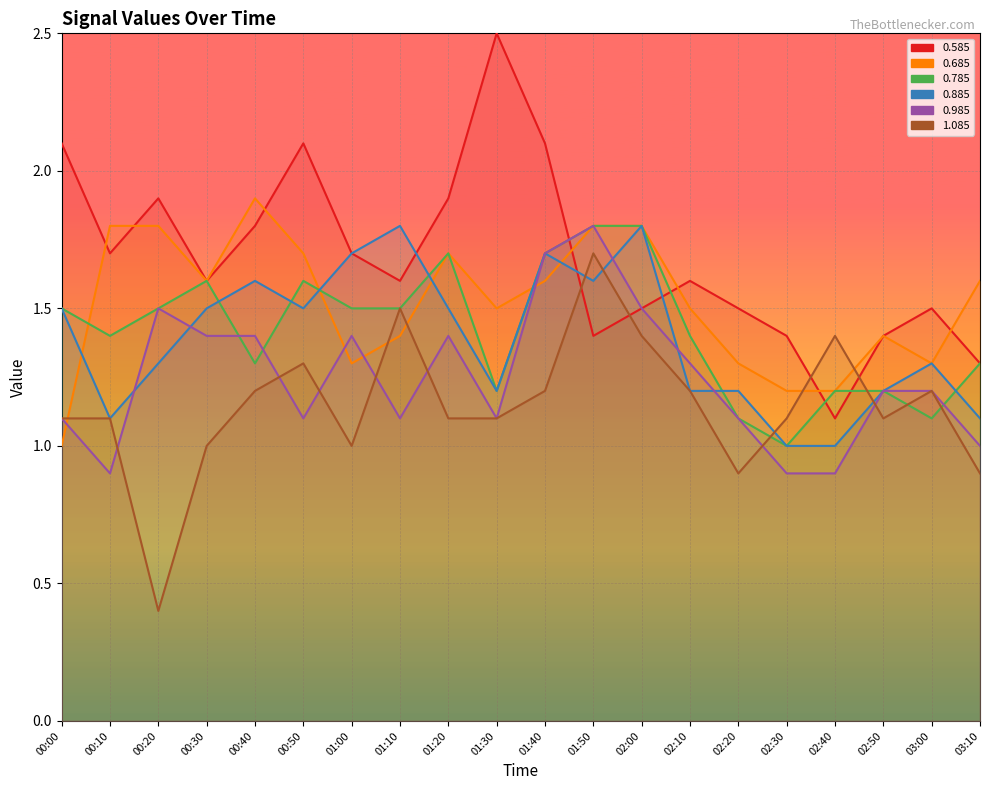

Read the 0.885 value at 01:20.

1.5